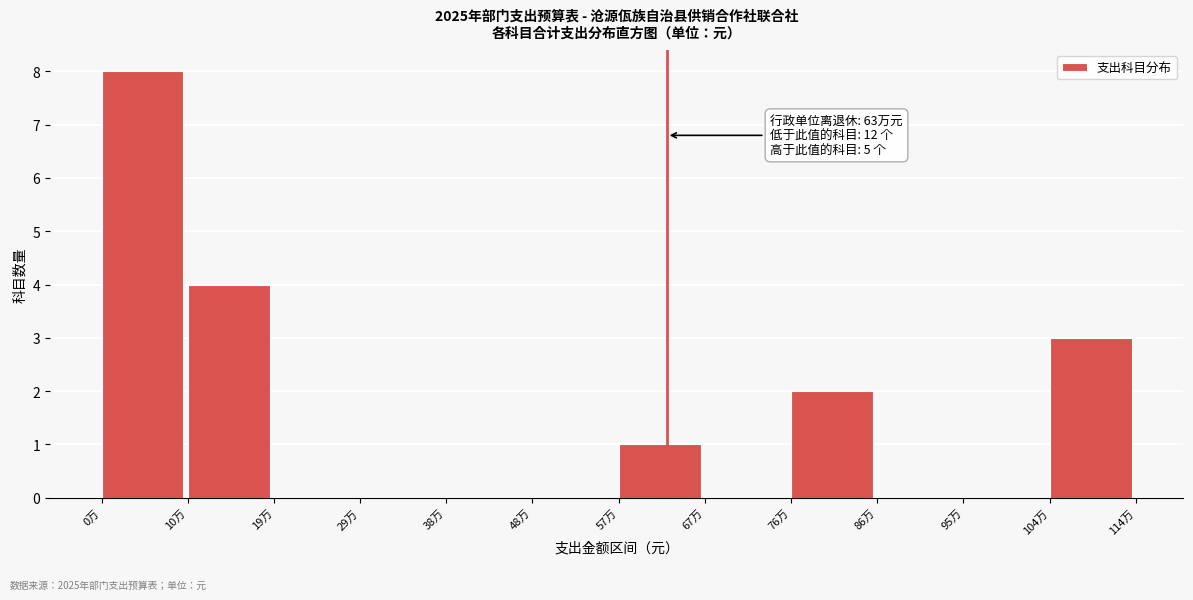

Reading left to right, what are all the values shown in this chart?

0万=8	10万=4	19万=0	29万=0	38万=0	48万=0	57万=1	67万=0	76万=2	86万=0	95万=0	104万=3